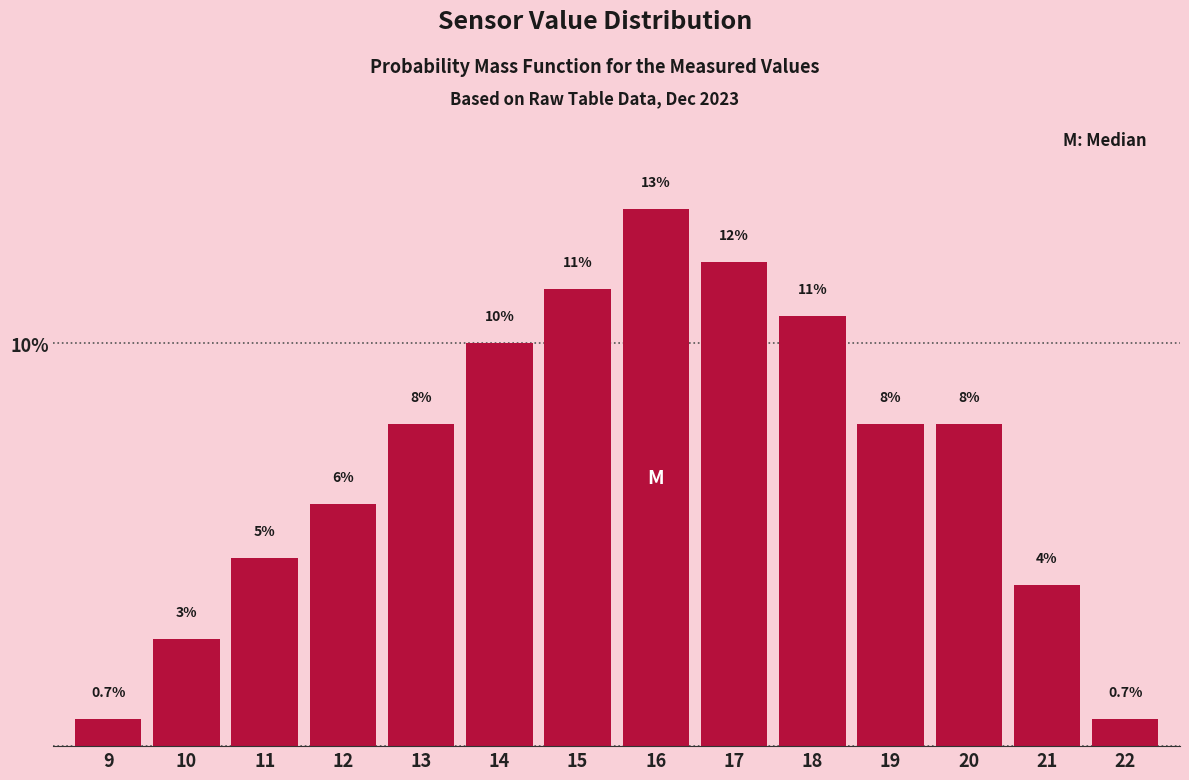

The chart shows a value of 6.8 at 11. True or false?

False